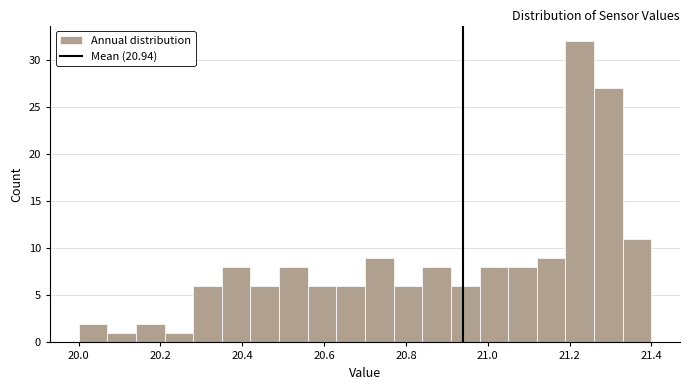

Read against the x-axis, roughly where is the centre of the tallest bar?

21.22